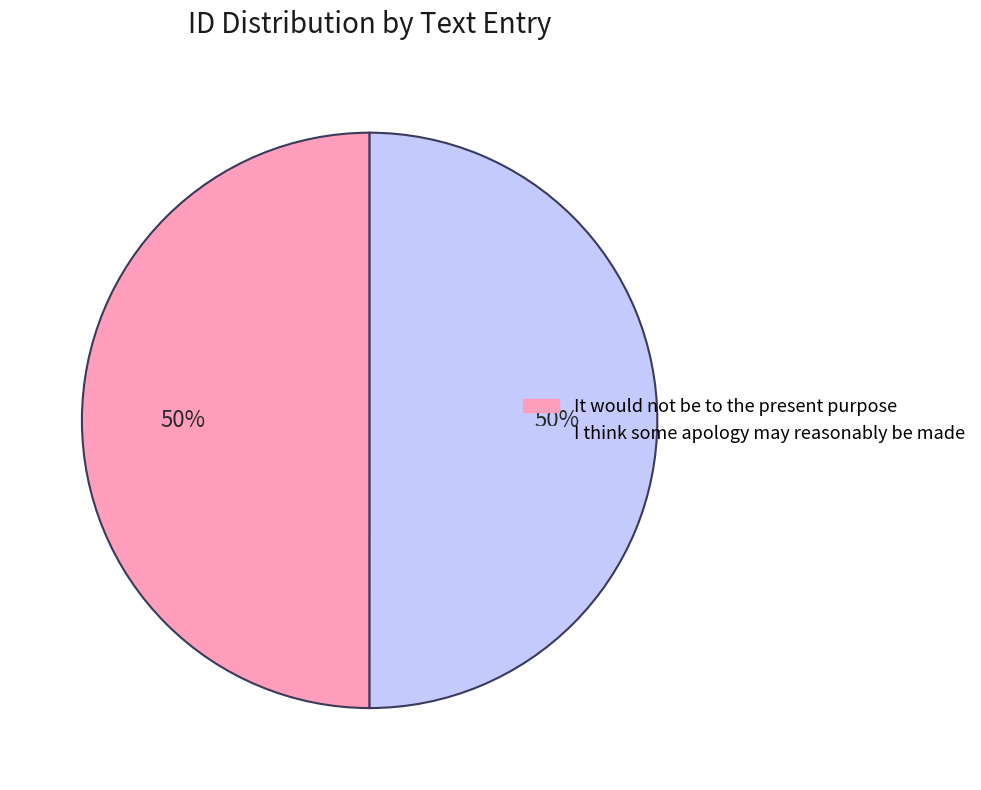

Do It would not be to the present purpose and I think some apology may reasonably be made together represent more than half of the pie?

Yes